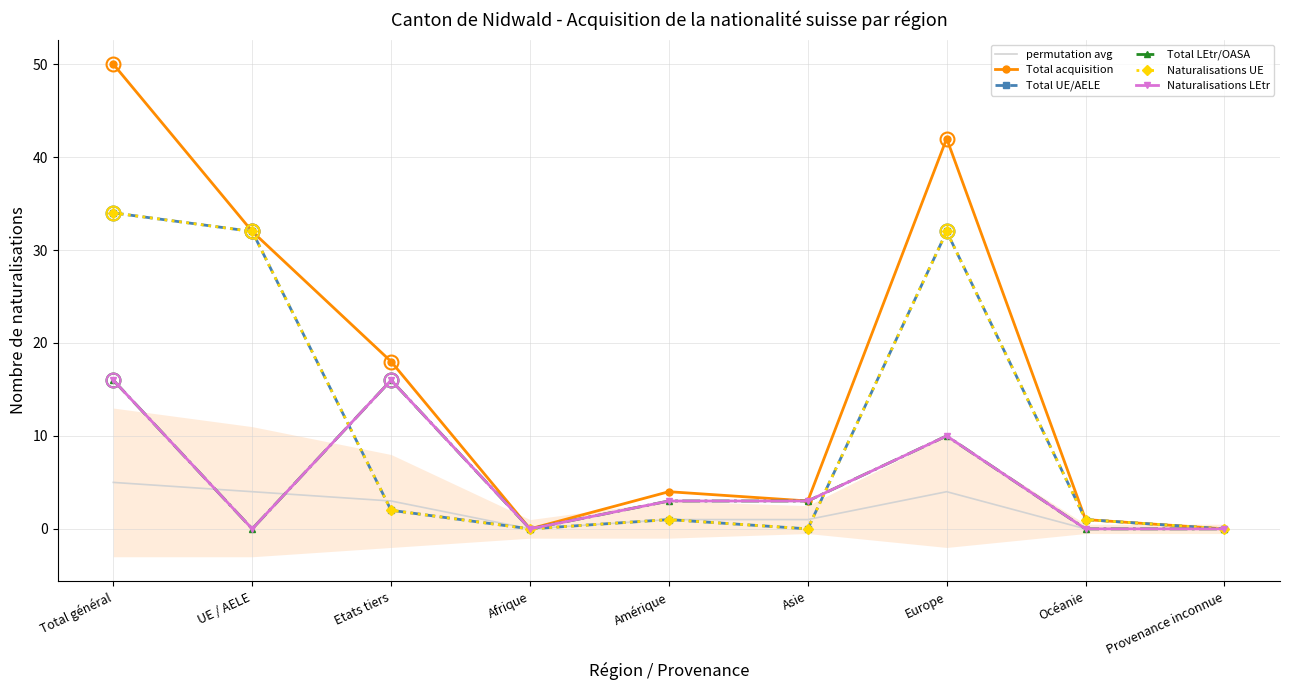

Where is the first local minimum for Naturalisations LEtr?

UE / AELE